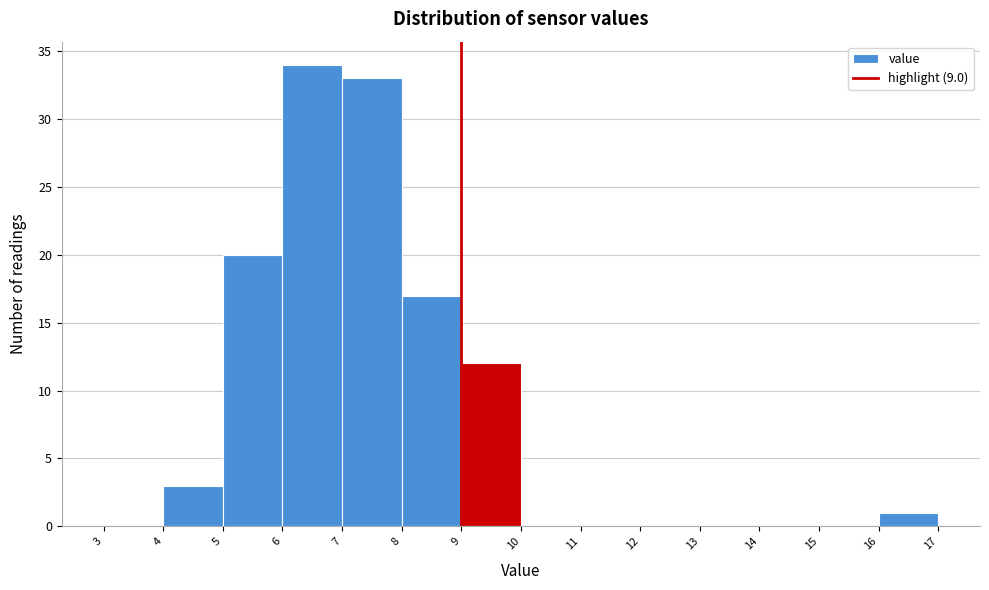

Reading left to right, list every bar in this chart as the range it spans on the x-axis followed by its height. The values are not printed on the chart, so give them approximately, as read against the axis.

3 to 4: 0
4 to 5: 3
5 to 6: 20
6 to 7: 34
7 to 8: 33
8 to 9: 17
9 to 10: 12
10 to 11: 0
11 to 12: 0
12 to 13: 0
13 to 14: 0
14 to 15: 0
15 to 16: 0
16 to 17: 1